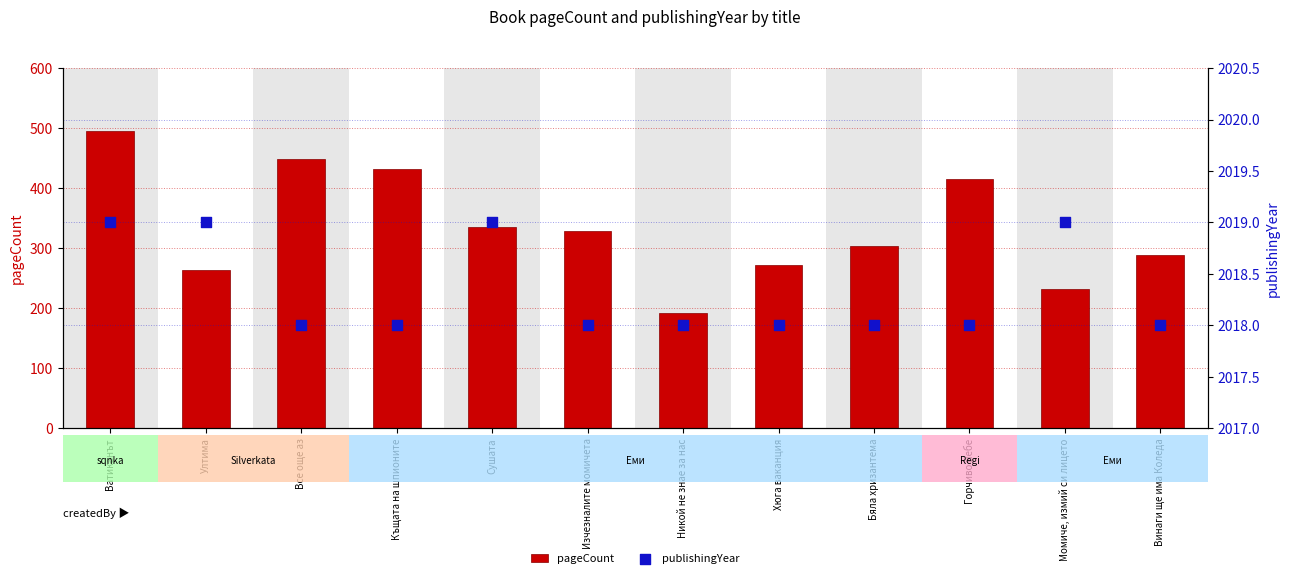

Which series reaches the maximum Y coordinate?

publishingYear